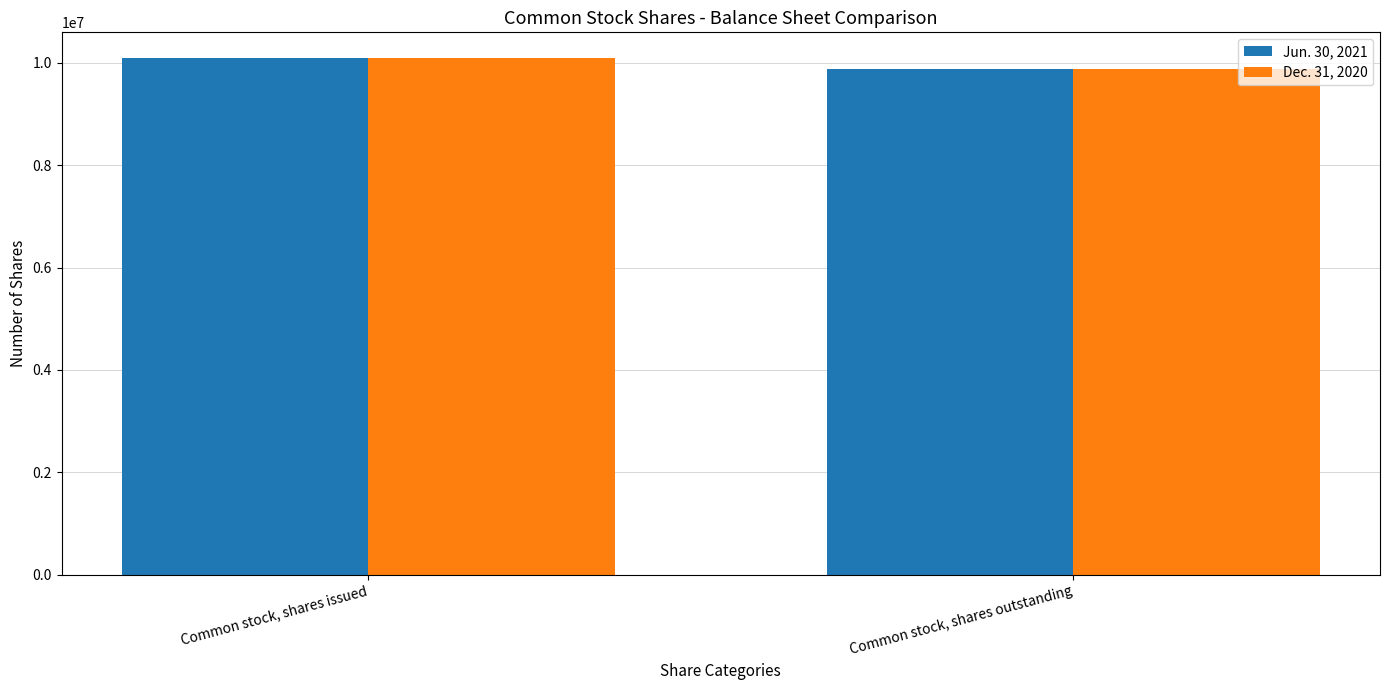

Reading left to right, transcribe all the data shown in this chart.

Jun. 30, 2021: 10087811	9873006
Dec. 31, 2020: 10087811	9873006